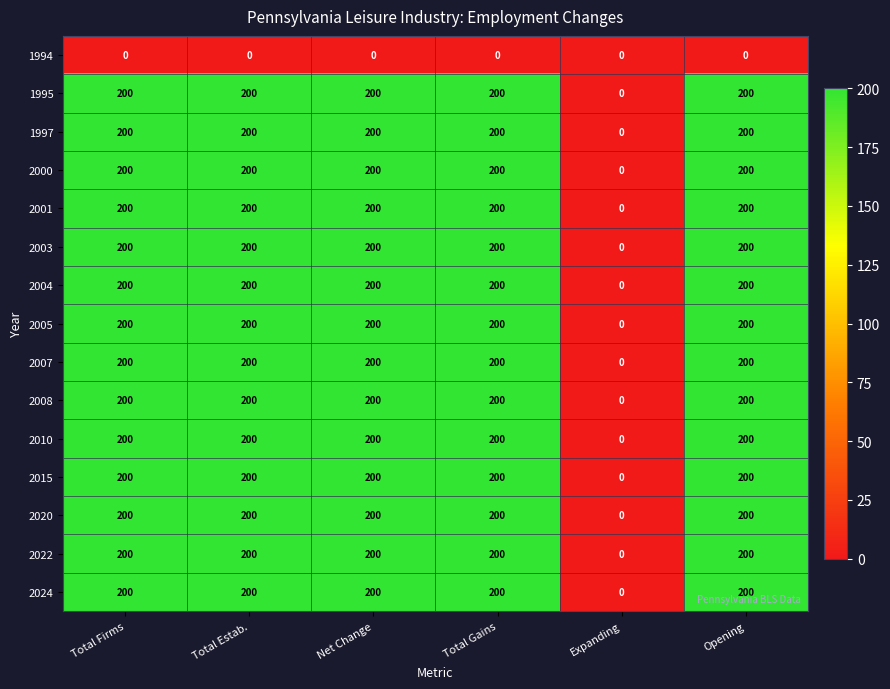

What is the maximum value for 1997?

200